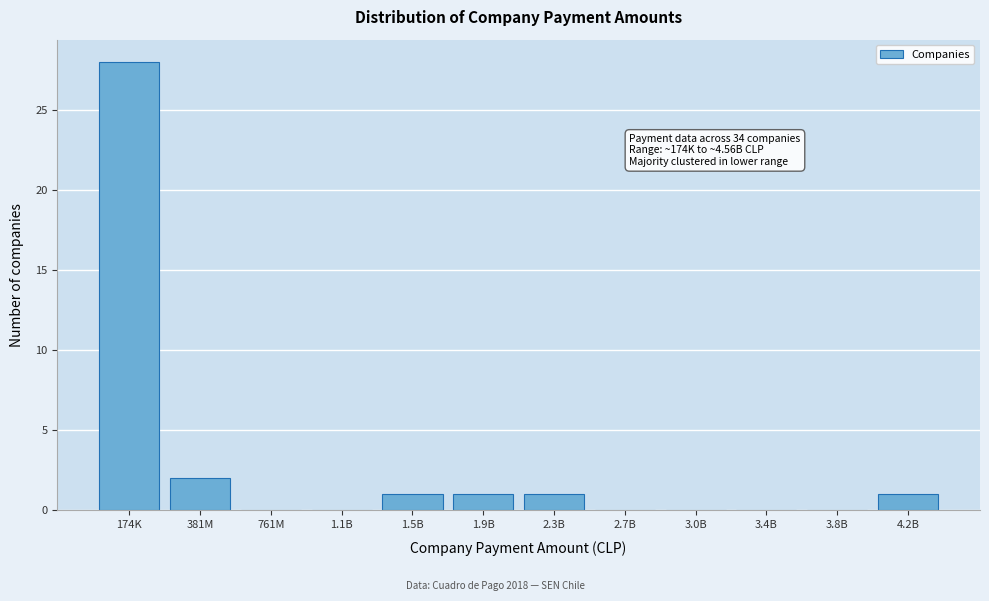

Reading left to right, extract all data points from this chart.

174K=28	381M=2	761M=0	1.1B=0	1.5B=1	1.9B=1	2.3B=1	2.7B=0	3.0B=0	3.4B=0	3.8B=0	4.2B=1